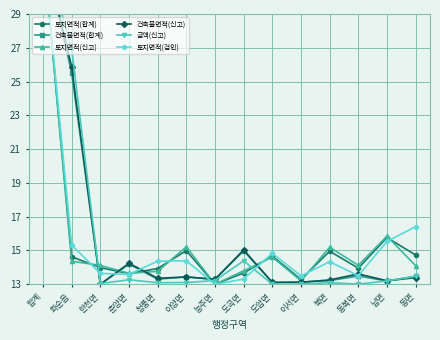

Reading left to right, list all the values displayed in this chart.

토지면적(합계): 합계=33.0	화순읍=14.6	한천면=14.0	춘양면=13.6	청풍면=13.9	이양면=15.0	능주면=13.0	도곡면=13.7	도암면=14.7	이서면=13.3	북면=15.0	동복면=14.0	남면=15.8	동면=14.7
건축물면적(합계): 합계=33.0	화순읍=25.5	한천면=13.0	춘양면=14.2	청풍면=13.3	이양면=13.4	능주면=13.3	도곡면=15.0	도암면=13.1	이서면=13.1	북면=13.2	동복면=13.5	남면=13.2	동면=13.5
토지면적(신고): 합계=33.0	화순읍=14.4	한천면=14.1	춘양면=13.6	청풍면=13.8	이양면=15.2	능주면=13.0	도곡면=13.8	도암면=14.6	이서면=13.2	북면=15.2	동복면=14.1	남면=15.8	동면=14.1
건축물면적(신고): 합계=33.0	화순읍=25.9	한천면=13.0	춘양면=14.2	청풍면=13.4	이양면=13.4	능주면=13.3	도곡면=15.0	도암면=13.1	이서면=13.1	북면=13.3	동복면=13.6	남면=13.2	동면=13.4
금액(신고): 합계=33.0	화순읍=26.9	한천면=13.0	춘양면=13.3	청풍면=13.1	이양면=13.1	능주면=13.2	도곡면=14.4	도암면=13.0	이서면=13.0	북면=13.1	동복면=13.0	남면=13.2	동면=13.5
토지면적(검인): 합계=33.0	화순읍=15.3	한천면=13.6	춘양면=13.6	청풍면=14.4	이양면=14.4	능주면=13.0	도곡면=13.3	도암면=14.8	이서면=13.5	북면=14.3	동복면=13.5	남면=15.5	동면=16.4